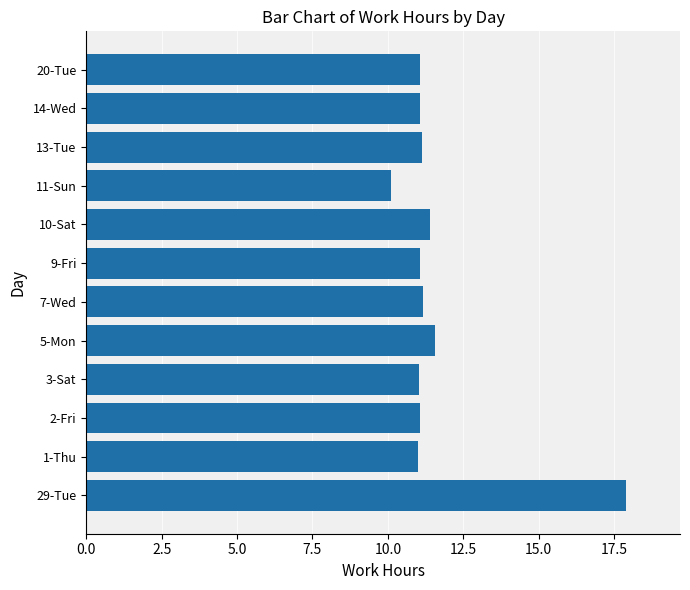

What is the smallest value displayed?

10.1